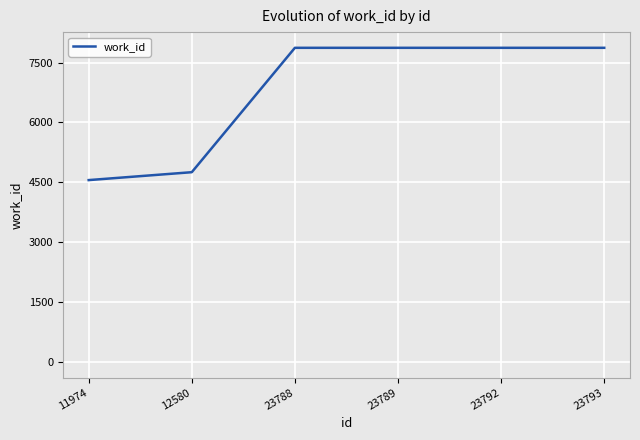

Which has a higher value, 11974 or 23792?

23792